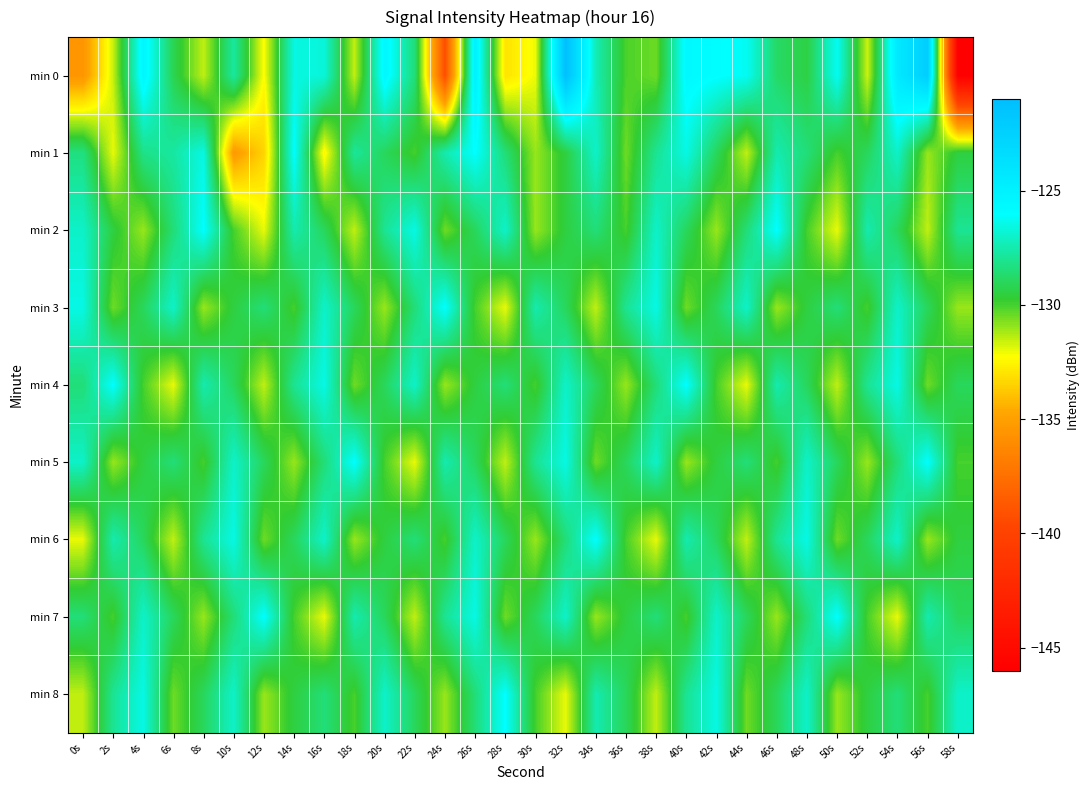

At how many categories does at least one series exceed -131?

30